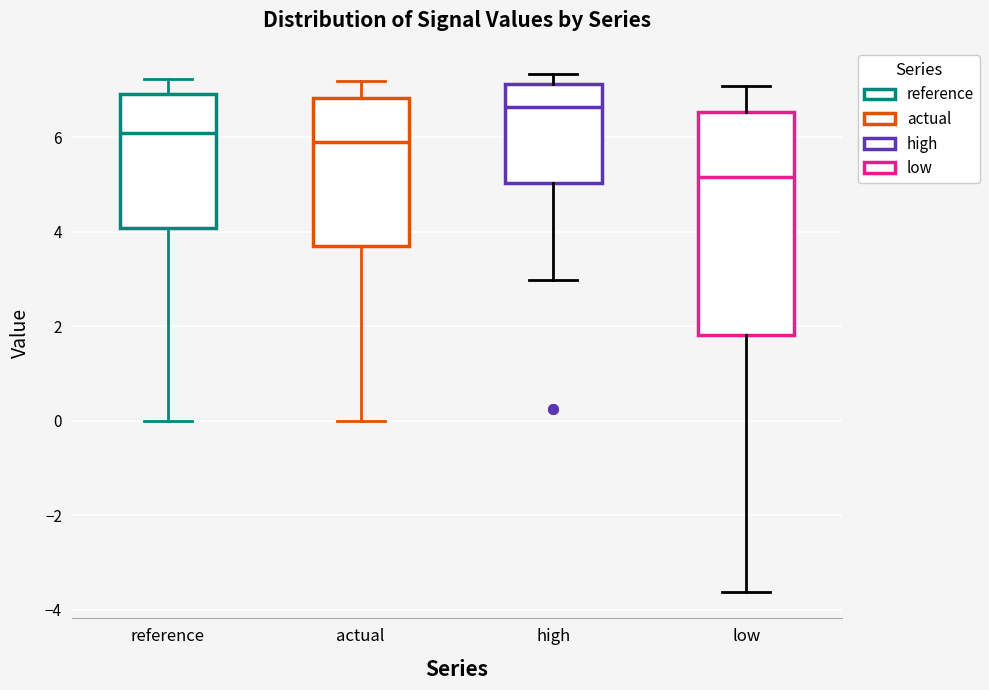

Which box is the tallest, from its lower edge to its upper edge?

low